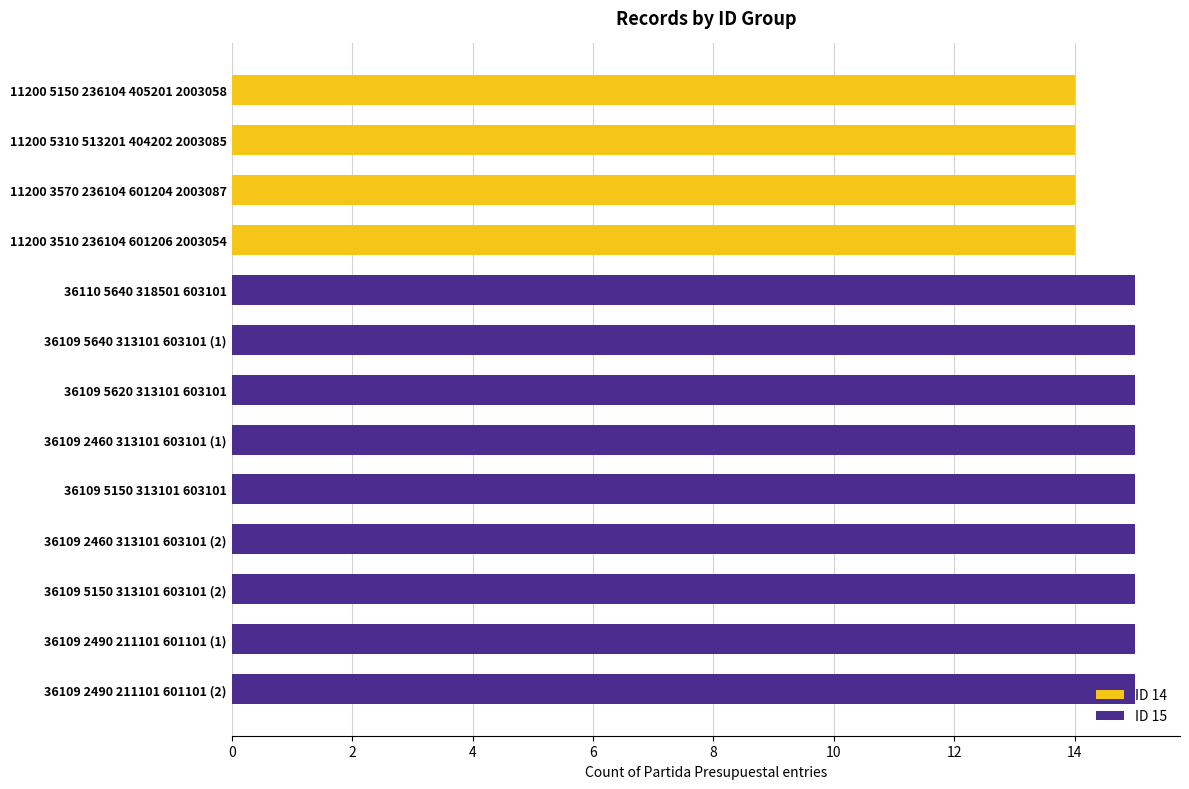

What is the total value across all series at 36109 5640 313101 603101 (1)?

15